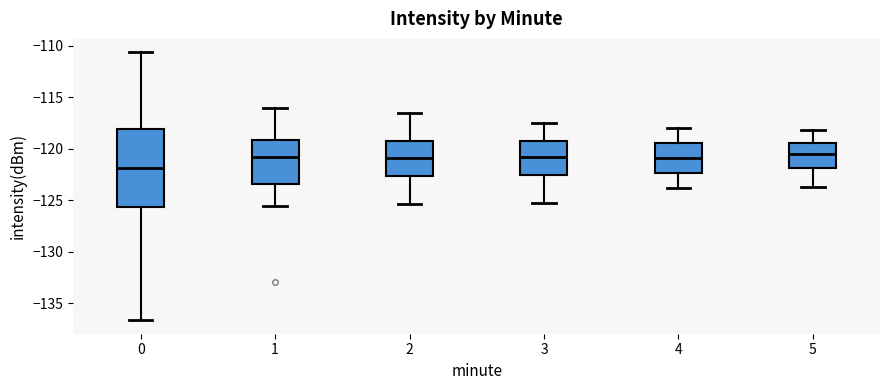

Comparing the boxes themselves (not the whiskers), which one is the tallest?

0